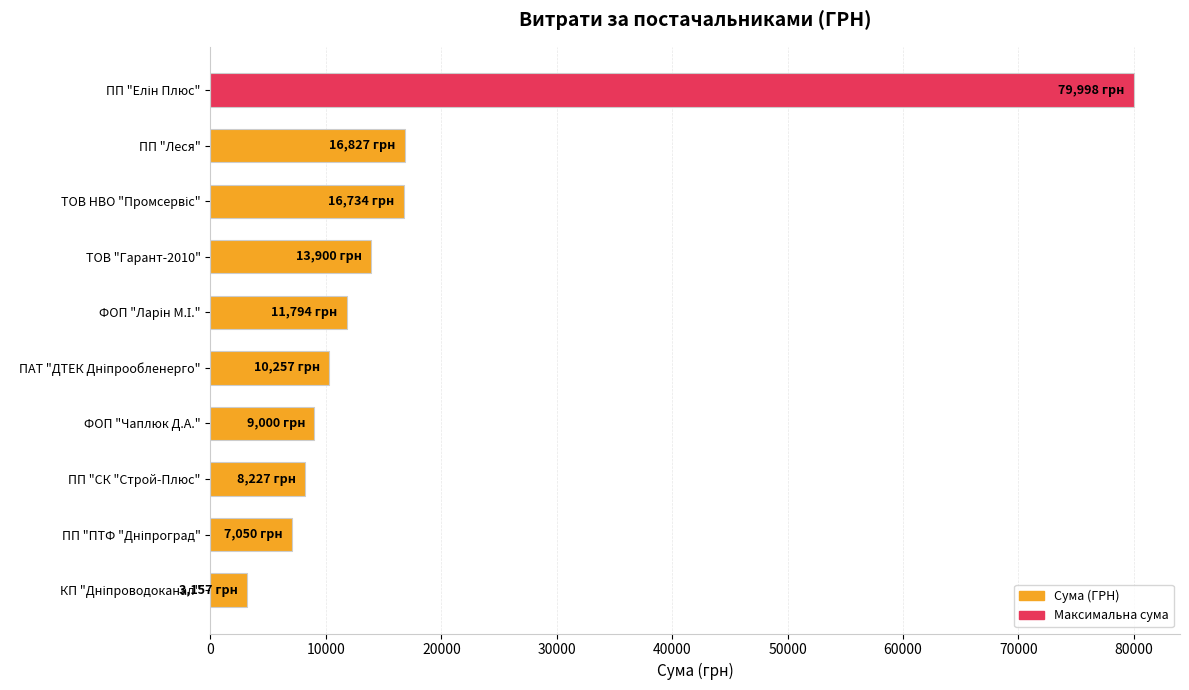

What is the change in value from ТОВ "Гарант-2010" to ФОП "Чаплюк Д.А."?

-4899.6